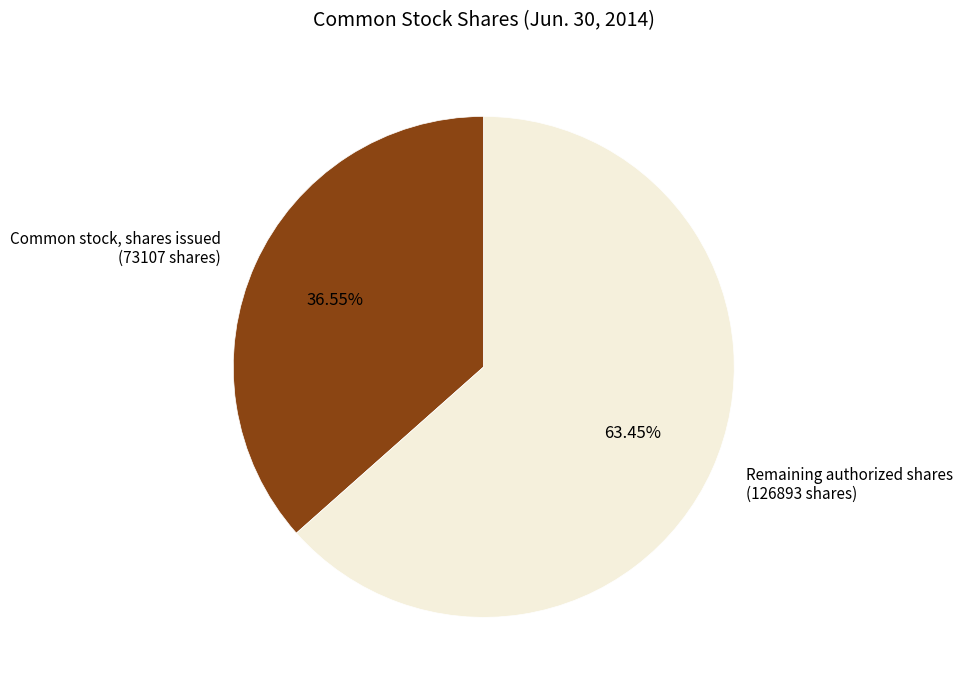

How many slices are in this pie chart?

2